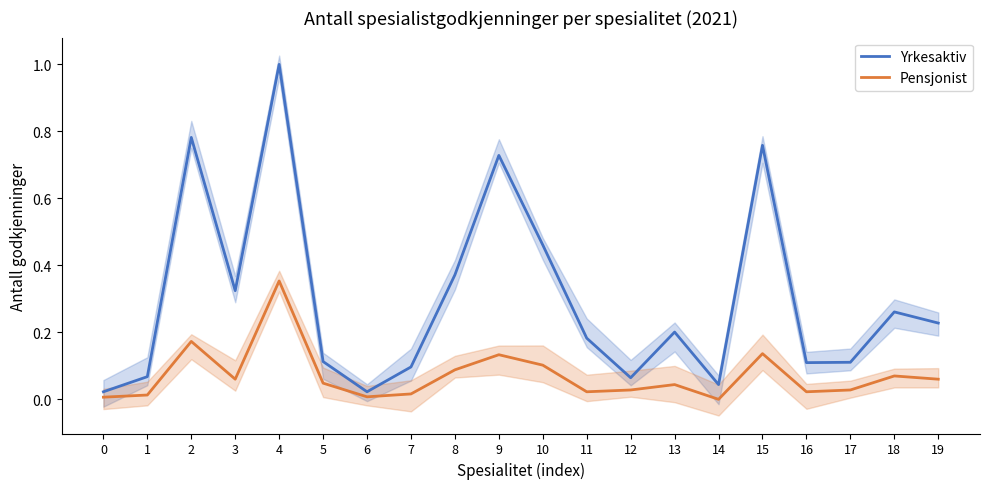

Rank the series by their average value, from highest to lowest.

Yrkesaktiv, Pensjonist